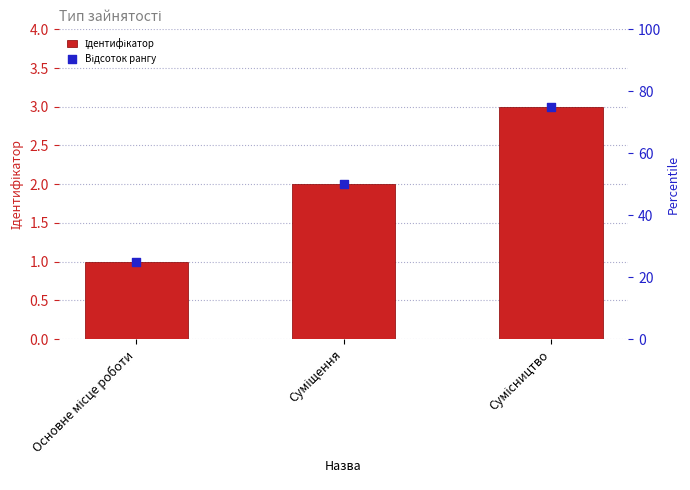

At how many categories does at least one series exceed 61?

1